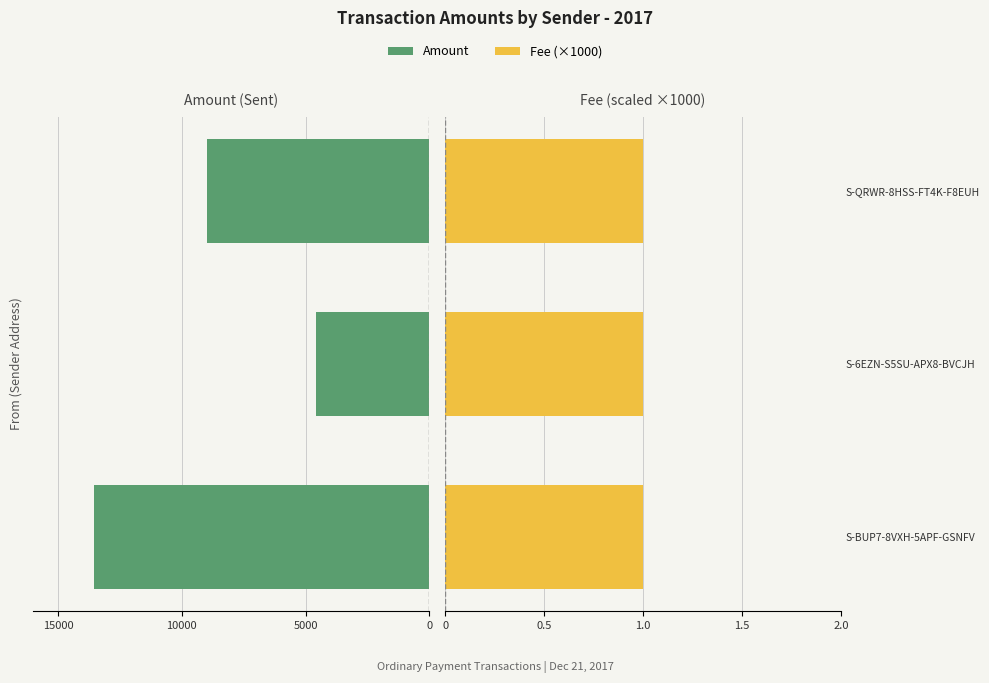

What are all the series names shown in the legend?

Amount, Fee (×1000)